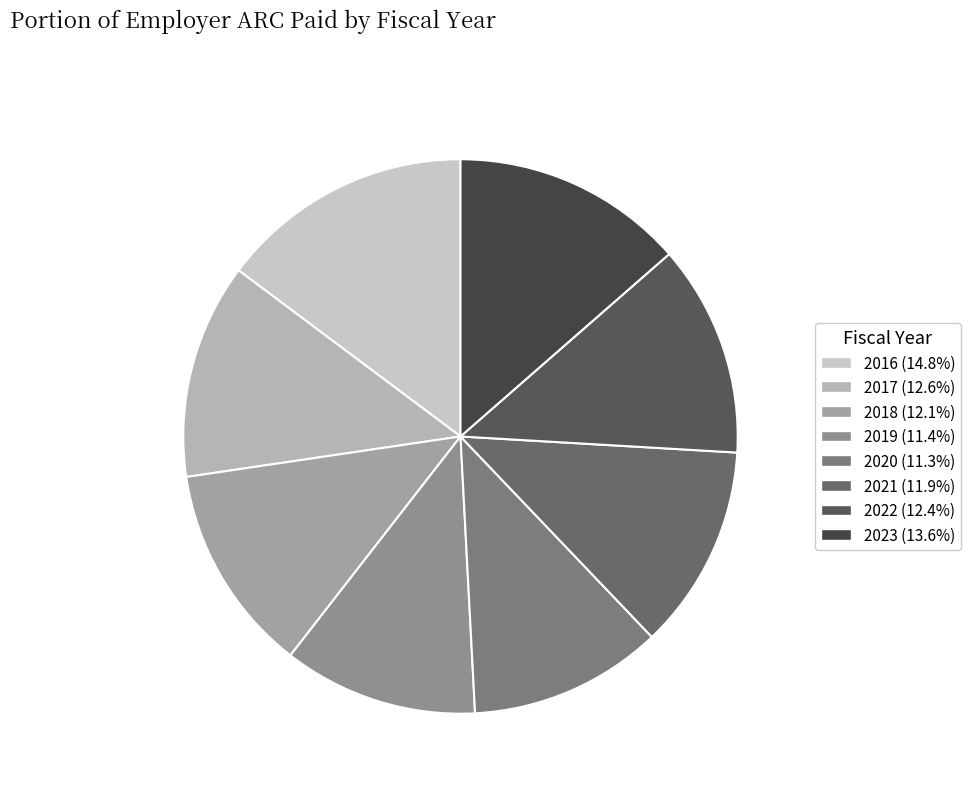

The 2021 slice represents 22% of the pie. True or false?

False